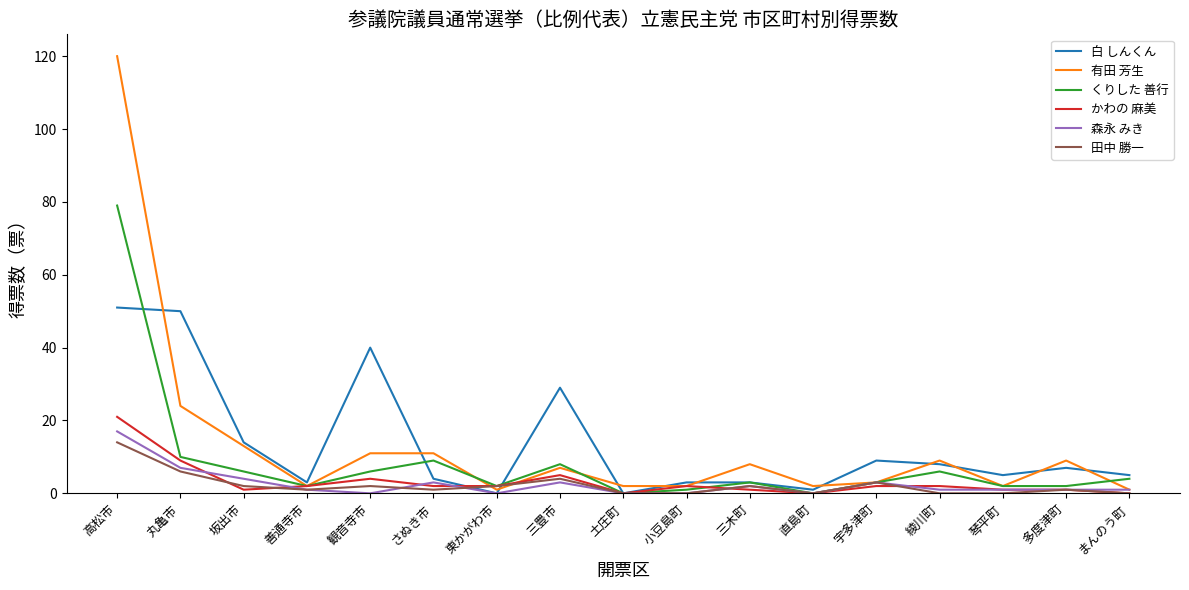

List the series in order of their peak value, highest first.

有田 芳生, くりした 善行, 白 しんくん, かわの 麻美, 森永 みき, 田中 勝一